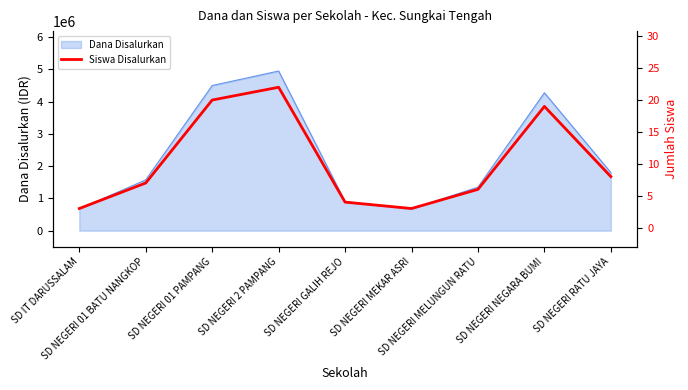

List the labels in order of value, largest first.

SD NEGERI 2 PAMPANG, SD NEGERI 01 PAMPANG, SD NEGERI NEGARA BUMI, SD NEGERI RATU JAYA, SD NEGERI 01 BATU NANGKOP, SD NEGERI MELUNGUN RATU, SD NEGERI GALIH REJO, SD IT DARUSSALAM, SD NEGERI MEKAR ASRI